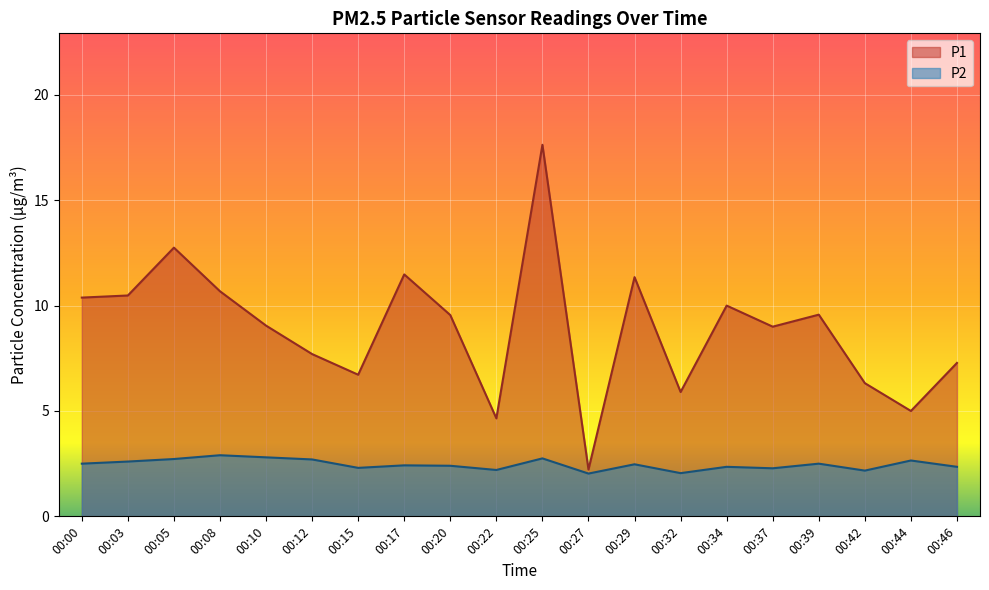

True or false: P2 and P1 intersect in this chart.

False